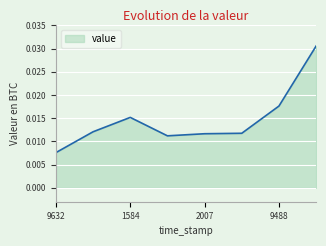

At which category does the chart reach its peak across all series?

1517469903